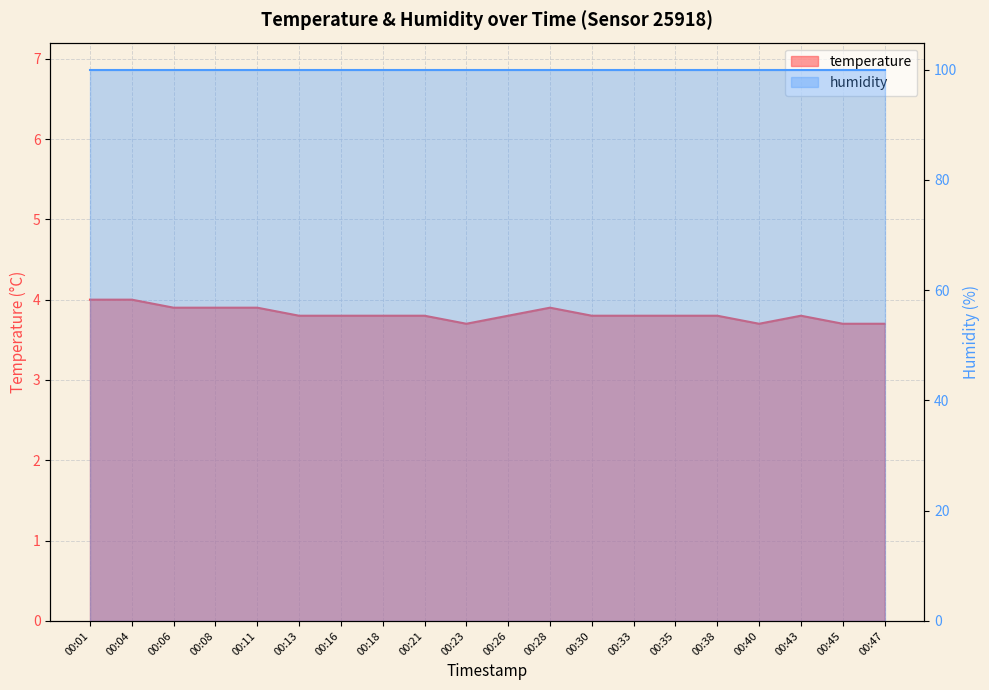

What is the difference between the maximum and second lowest values?

0.3